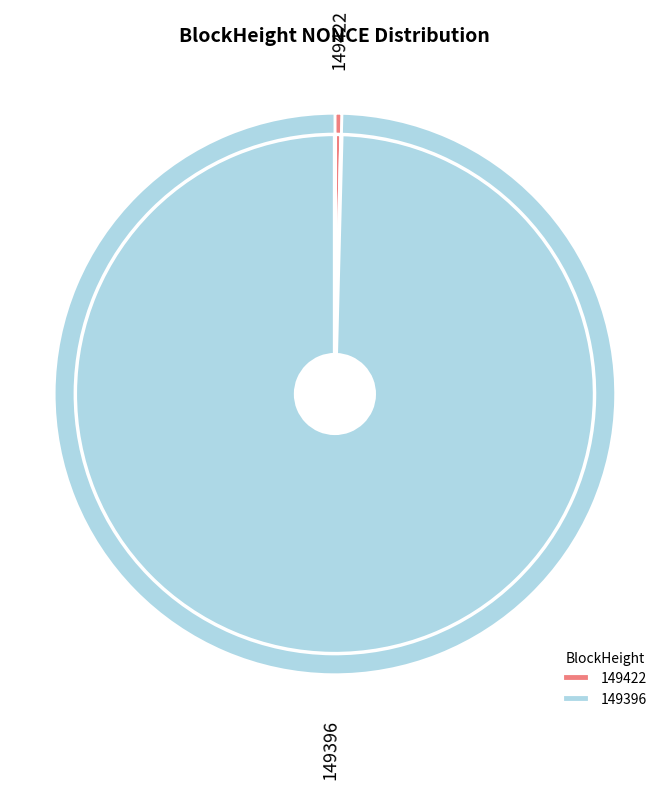

Rank the categories by value from highest to lowest.

149396, 149422